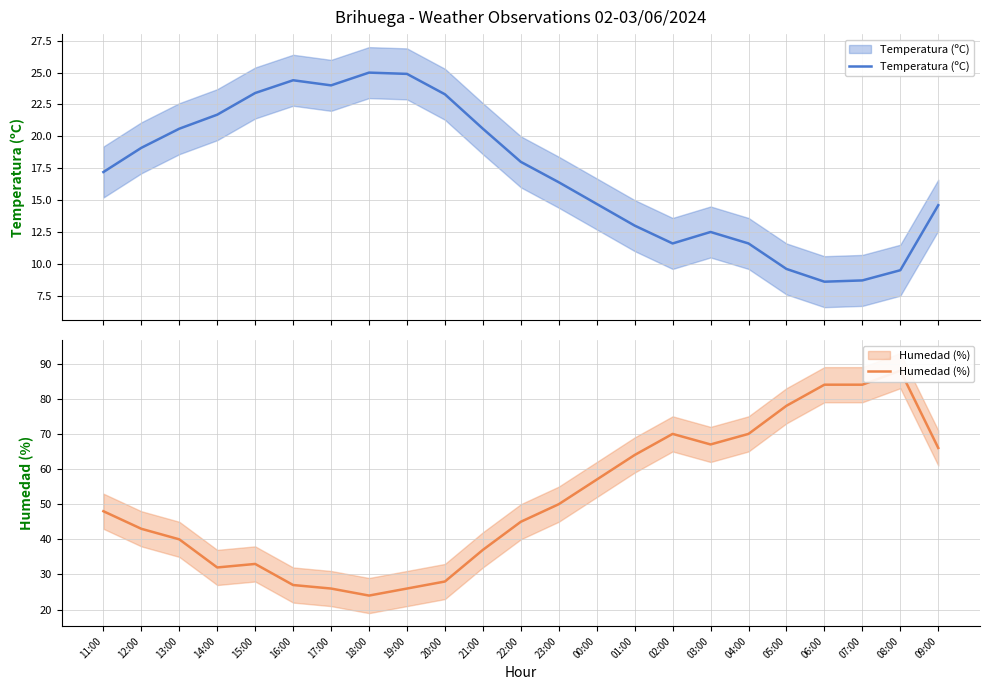

Reading right to left, list all the values displayed in this chart.

Temperatura (ºC): 14.6	9.5	8.7	8.6	9.6	11.6	12.5	11.6	13.0	14.7	16.4	18.0	20.6	23.3	24.9	25.0	24.0	24.4	23.4	21.7	20.6	19.1	17.2
Humedad (%): 66.0	88.0	84.0	84.0	78.0	70.0	67.0	70.0	64.0	57.0	50.0	45.0	37.0	28.0	26.0	24.0	26.0	27.0	33.0	32.0	40.0	43.0	48.0